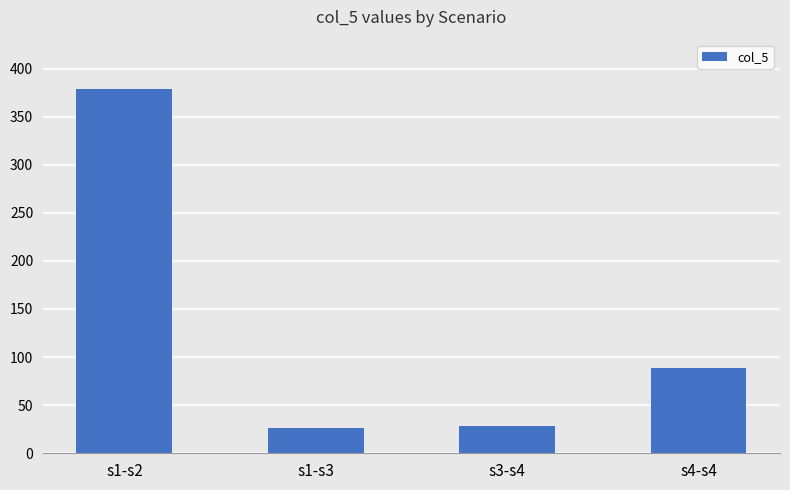

What is the label of the 2nd bar from the right?

s3-s4